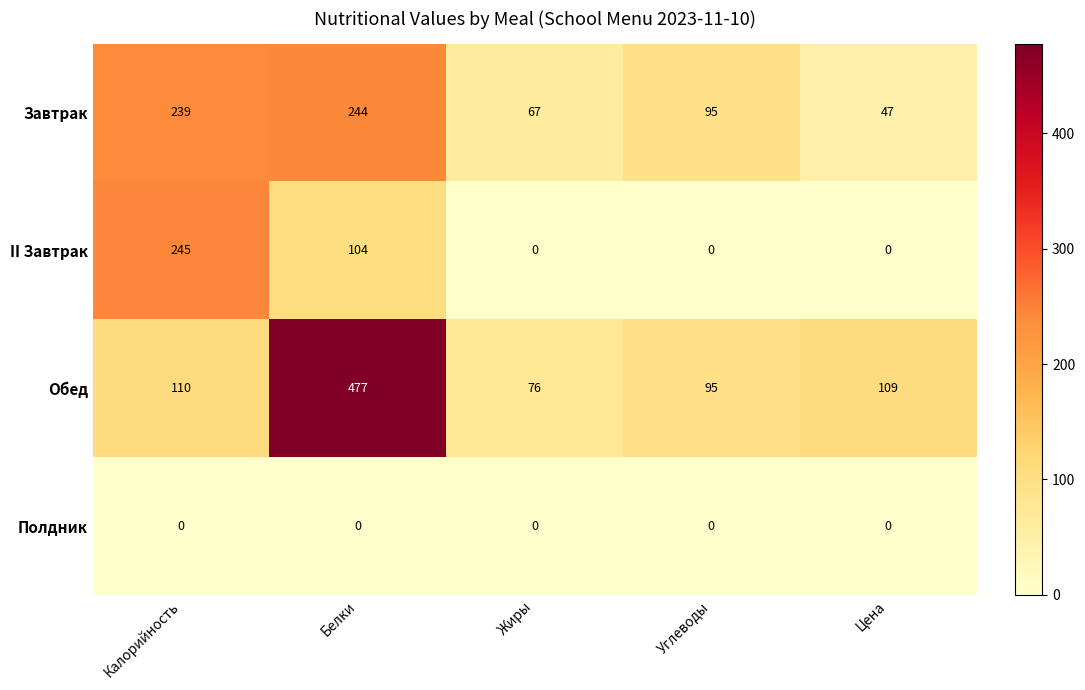

Rank the series by their maximum value, from lowest to highest.

Полдник, Завтрак, II Завтрак, Обед